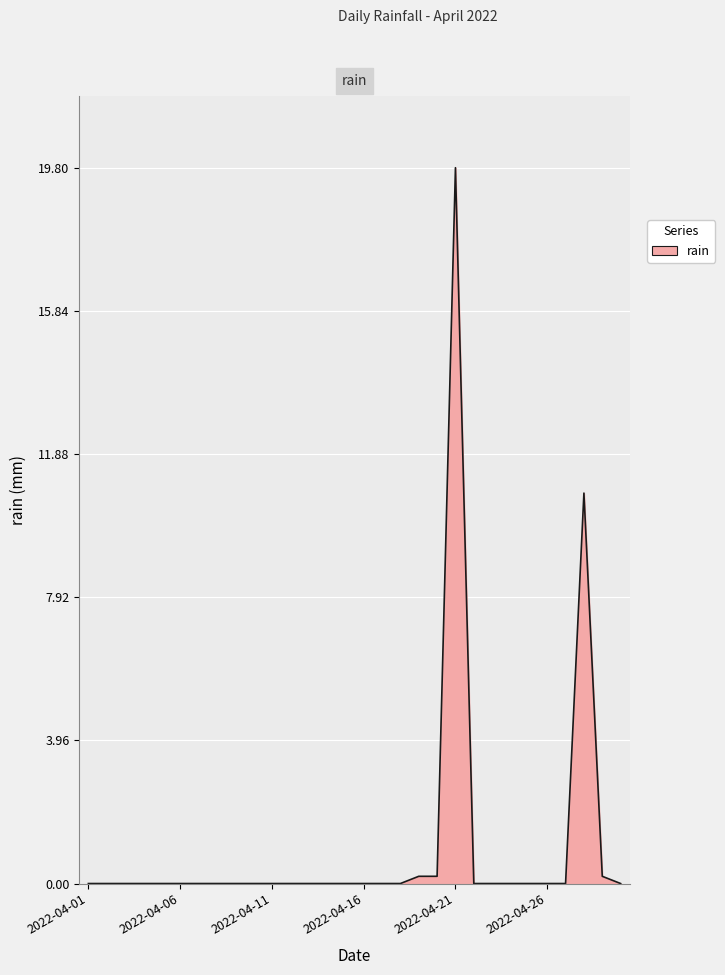

What is the greatest value displayed?

19.8